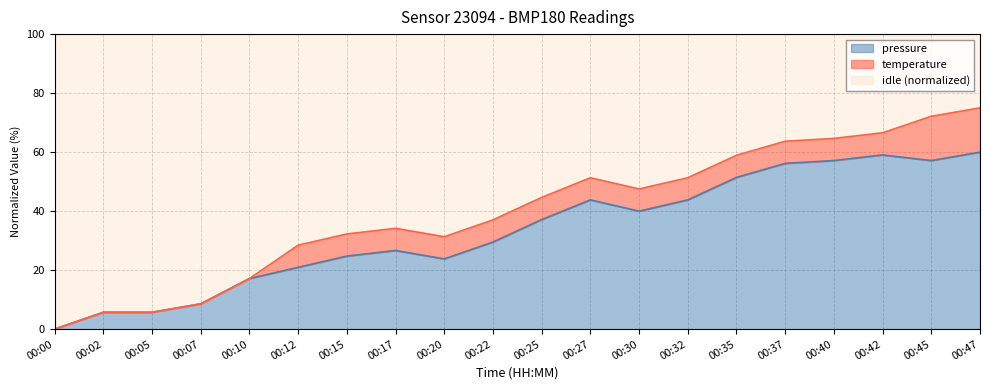

At which label is the value closest to 30?

00:22